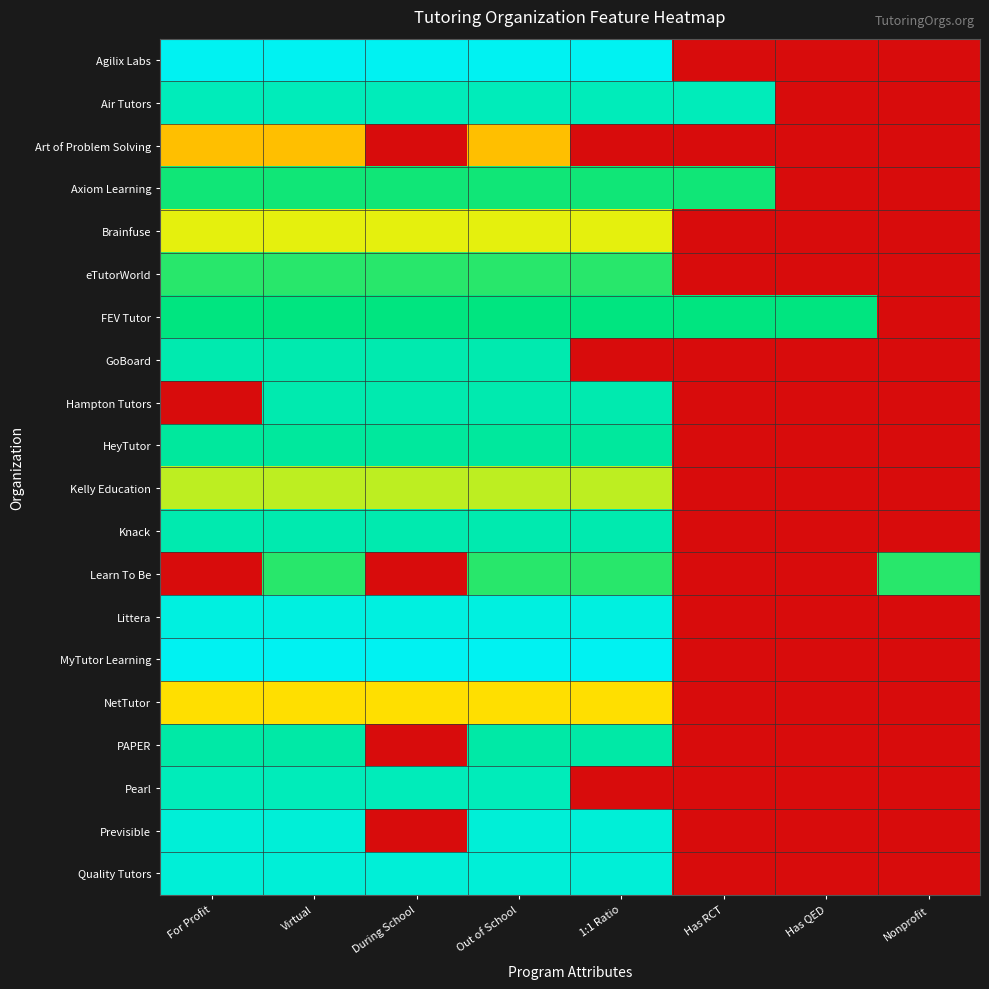

Reading left to right, what are all the values shown in this chart?

Agilix Labs: For Profit=1.0	Virtual=1.0	During School=1.0	Out of School=1.0	1:1 Ratio=1.0	Has RCT=0.0	Has QED=0.0	Nonprofit=0.0
Air Tutors: For Profit=0.9	Virtual=0.9	During School=0.9	Out of School=0.9	1:1 Ratio=0.9	Has RCT=0.9	Has QED=0.0	Nonprofit=0.0
Art of Problem Solving: For Profit=0.4	Virtual=0.4	During School=0.0	Out of School=0.4	1:1 Ratio=0.0	Has RCT=0.0	Has QED=0.0	Nonprofit=0.0
Axiom Learning: For Profit=0.7	Virtual=0.7	During School=0.7	Out of School=0.7	1:1 Ratio=0.7	Has RCT=0.7	Has QED=0.0	Nonprofit=0.0
Brainfuse: For Profit=0.5	Virtual=0.5	During School=0.5	Out of School=0.5	1:1 Ratio=0.5	Has RCT=0.0	Has QED=0.0	Nonprofit=0.0
eTutorWorld: For Profit=0.7	Virtual=0.7	During School=0.7	Out of School=0.7	1:1 Ratio=0.7	Has RCT=0.0	Has QED=0.0	Nonprofit=0.0
FEV Tutor: For Profit=0.8	Virtual=0.8	During School=0.8	Out of School=0.8	1:1 Ratio=0.8	Has RCT=0.8	Has QED=0.8	Nonprofit=0.0
GoBoard: For Profit=0.9	Virtual=0.9	During School=0.9	Out of School=0.9	1:1 Ratio=0.0	Has RCT=0.0	Has QED=0.0	Nonprofit=0.0
Hampton Tutors: For Profit=0.0	Virtual=0.9	During School=0.9	Out of School=0.9	1:1 Ratio=0.9	Has RCT=0.0	Has QED=0.0	Nonprofit=0.0
HeyTutor: For Profit=0.8	Virtual=0.8	During School=0.8	Out of School=0.8	1:1 Ratio=0.8	Has RCT=0.0	Has QED=0.0	Nonprofit=0.0
Kelly Education: For Profit=0.6	Virtual=0.6	During School=0.6	Out of School=0.6	1:1 Ratio=0.6	Has RCT=0.0	Has QED=0.0	Nonprofit=0.0
Knack: For Profit=0.9	Virtual=0.9	During School=0.9	Out of School=0.9	1:1 Ratio=0.9	Has RCT=0.0	Has QED=0.0	Nonprofit=0.0
Learn To Be: For Profit=0.0	Virtual=0.7	During School=0.0	Out of School=0.7	1:1 Ratio=0.7	Has RCT=0.0	Has QED=0.0	Nonprofit=0.7
Littera: For Profit=1.0	Virtual=1.0	During School=1.0	Out of School=1.0	1:1 Ratio=1.0	Has RCT=0.0	Has QED=0.0	Nonprofit=0.0
MyTutor Learning: For Profit=1.0	Virtual=1.0	During School=1.0	Out of School=1.0	1:1 Ratio=1.0	Has RCT=0.0	Has QED=0.0	Nonprofit=0.0
NetTutor: For Profit=0.5	Virtual=0.5	During School=0.5	Out of School=0.5	1:1 Ratio=0.5	Has RCT=0.0	Has QED=0.0	Nonprofit=0.0
PAPER: For Profit=0.8	Virtual=0.8	During School=0.0	Out of School=0.8	1:1 Ratio=0.8	Has RCT=0.0	Has QED=0.0	Nonprofit=0.0
Pearl: For Profit=0.9	Virtual=0.9	During School=0.9	Out of School=0.9	1:1 Ratio=0.0	Has RCT=0.0	Has QED=0.0	Nonprofit=0.0
Previsible: For Profit=0.9	Virtual=0.9	During School=0.0	Out of School=0.9	1:1 Ratio=0.9	Has RCT=0.0	Has QED=0.0	Nonprofit=0.0
Quality Tutors: For Profit=0.9	Virtual=0.9	During School=0.9	Out of School=0.9	1:1 Ratio=0.9	Has RCT=0.0	Has QED=0.0	Nonprofit=0.0